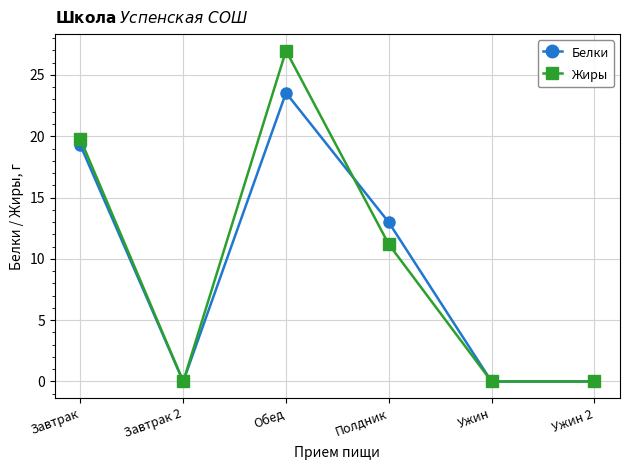

How many lines are shown in the chart?

2